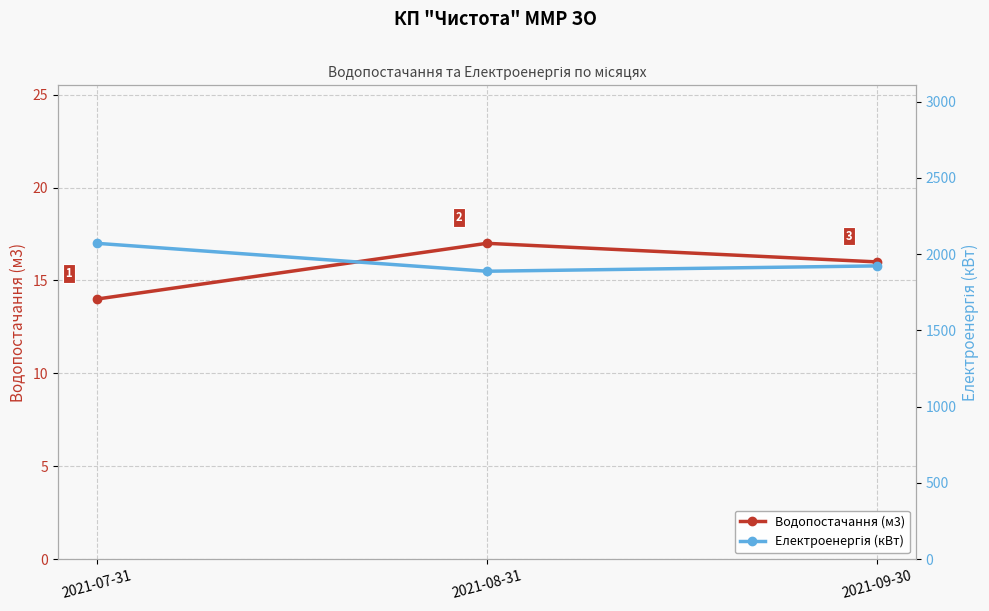

Reading right to left, transcribe all the data shown in this chart.

Водопостачання (м3): 16	17	14
Електроенергія (кВт): 1923	1888	2071